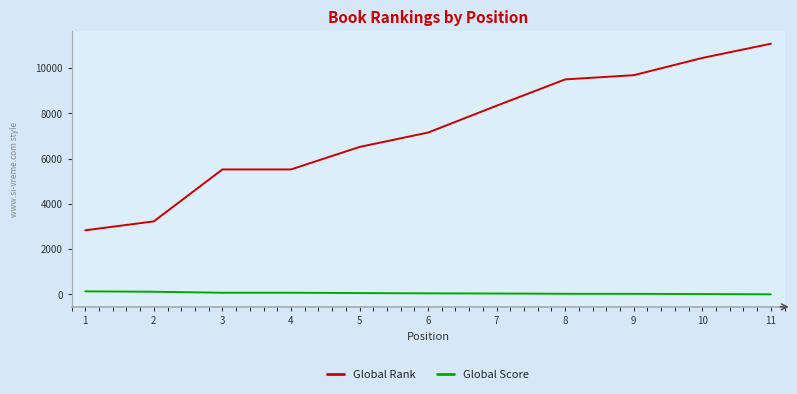

What is the sum of all Global Score values?

598